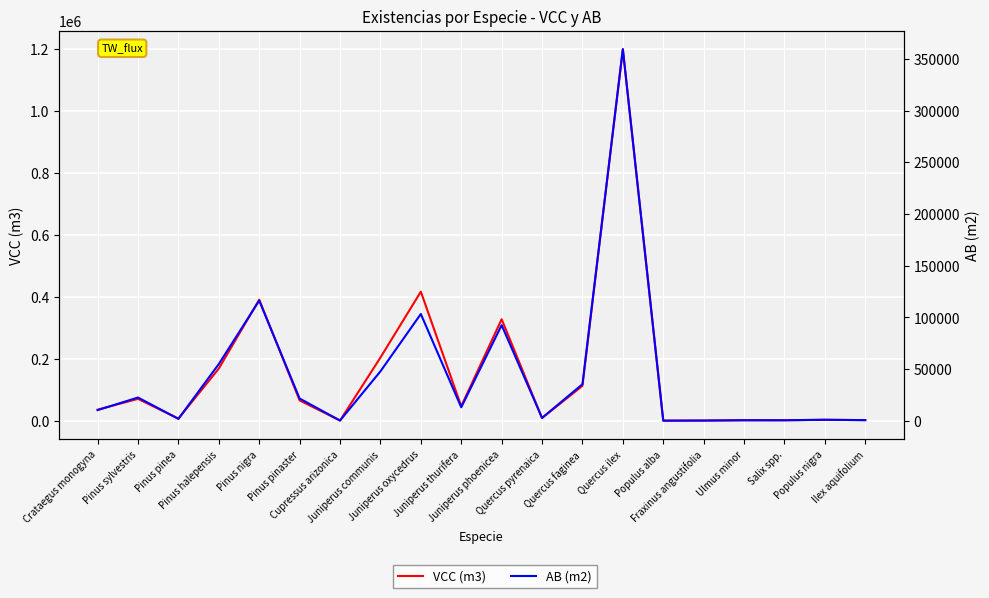

Is it true that VCC (m3) equals 15212.1 at Pinus sylvestris?

False